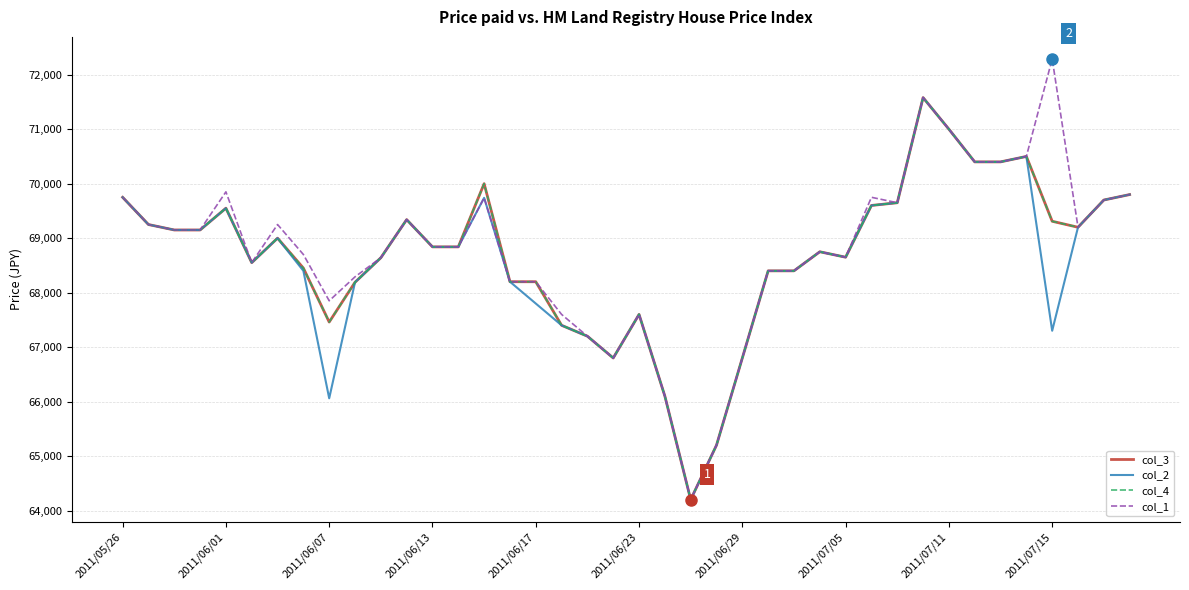

Does the chart have visible grid lines?

Yes